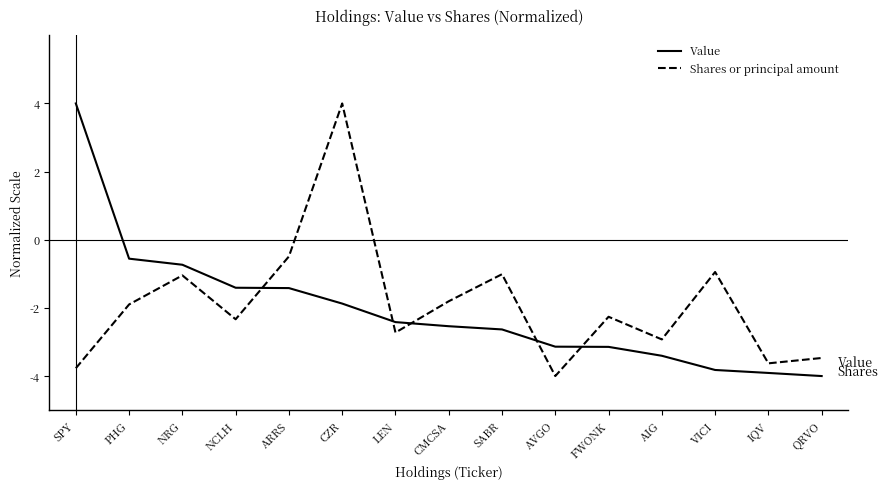

What position from the left is NCLH?

4